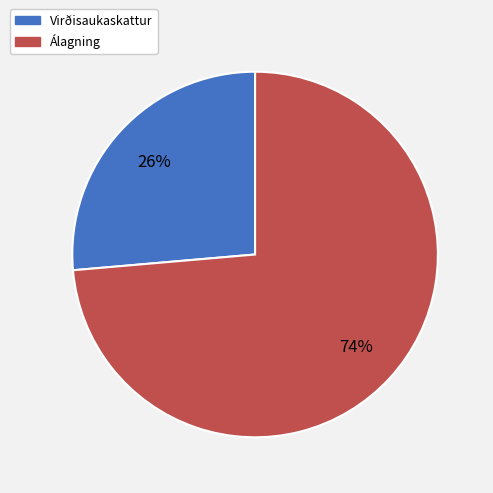

To the nearest percent, what is the combined percentage of Virðisaukaskattur and Álagning?

100%